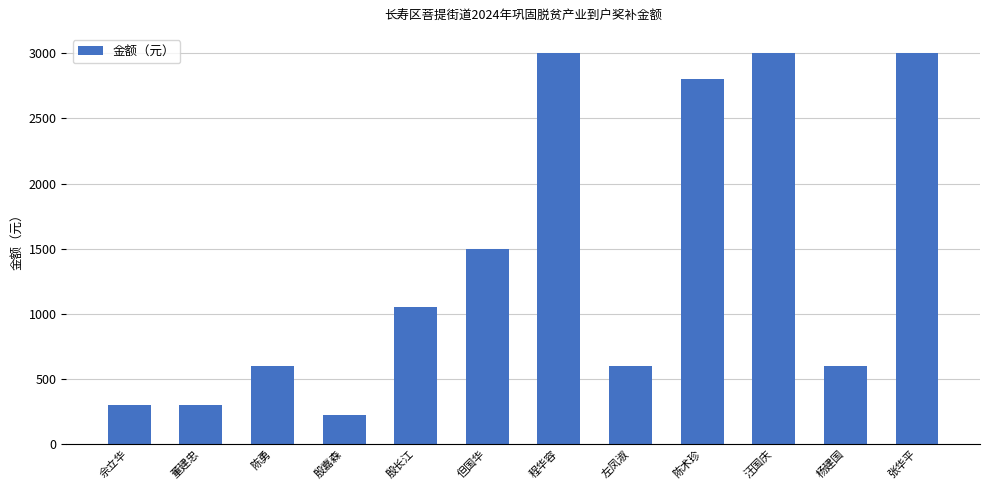

How many data points are less than 1050?

6